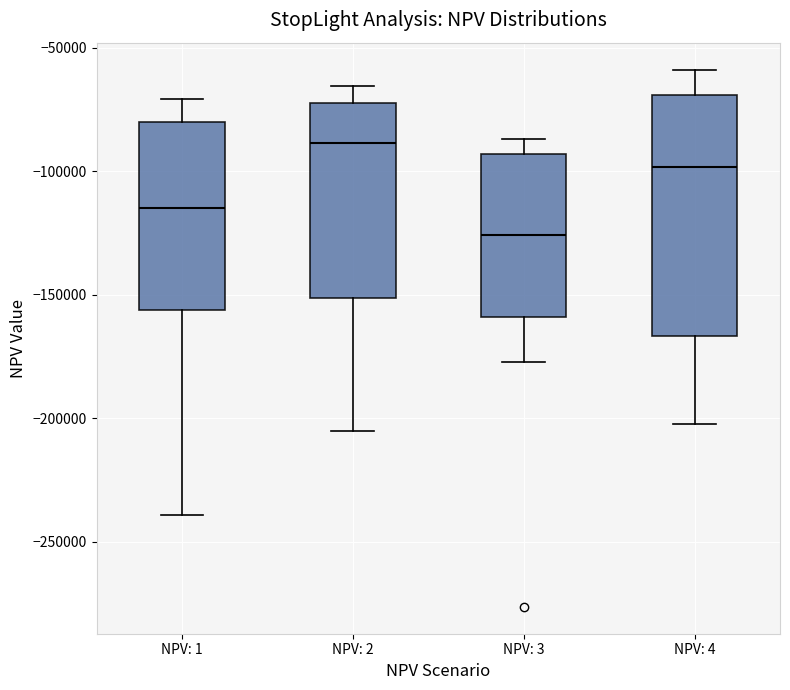

Where is the lower edge of the box for NPV: 2 on the y-axis? The values are not printed on the chart, so give them approximately, as read against the axis.

-150000